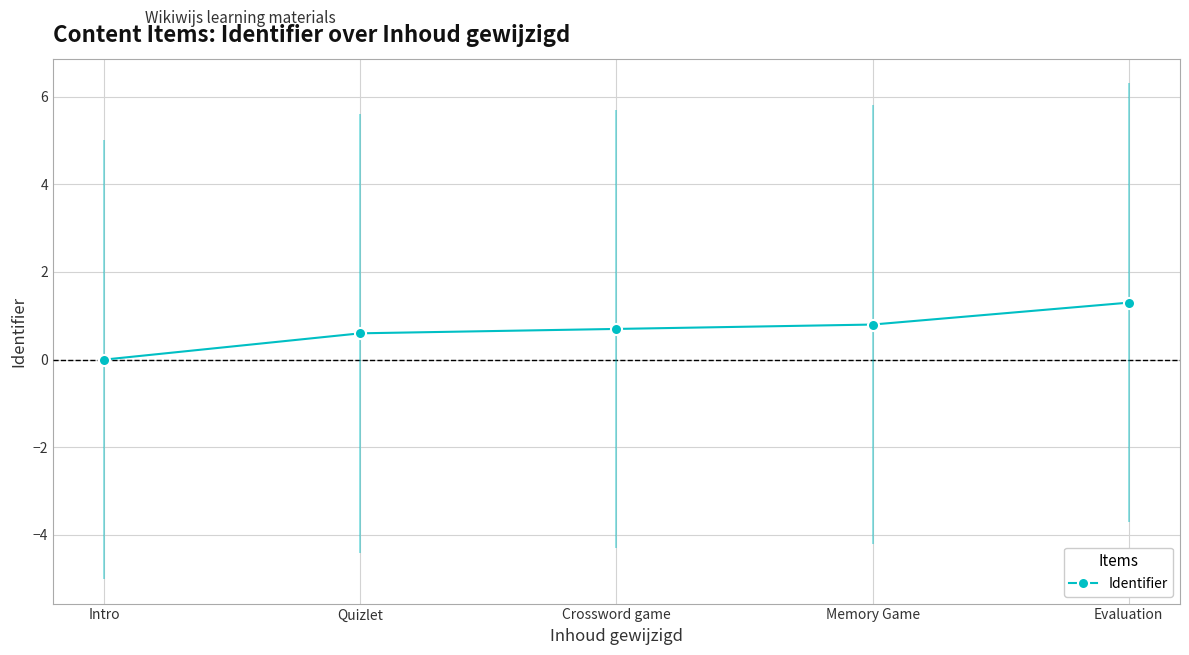

The chart shows a value of 0.7 at Crossword game. True or false?

True